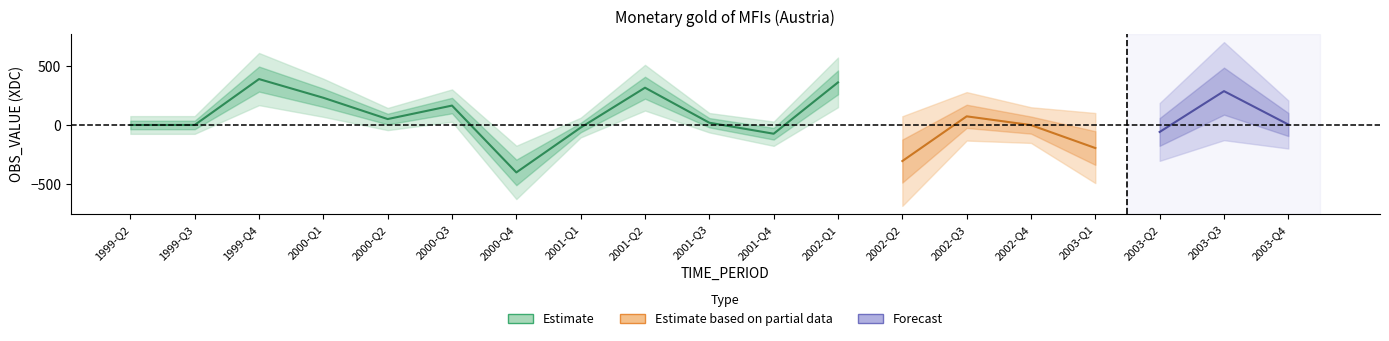

List the labels in order of value, smallest first.

2000-Q4, 2002-Q2, 2003-Q1, 2001-Q4, 2003-Q2, 2001-Q1, 2002-Q4, 1999-Q2, 1999-Q3, 2003-Q4, 2001-Q3, 2000-Q2, 2002-Q3, 2000-Q3, 2000-Q1, 2003-Q3, 2001-Q2, 2002-Q1, 1999-Q4